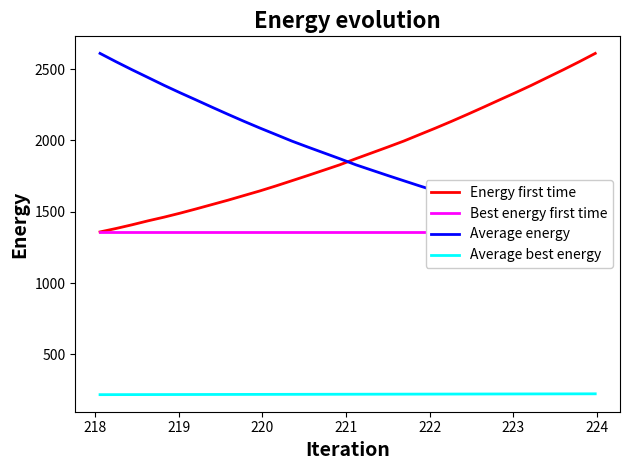

Which series has the largest total across all categories?

Energy first time